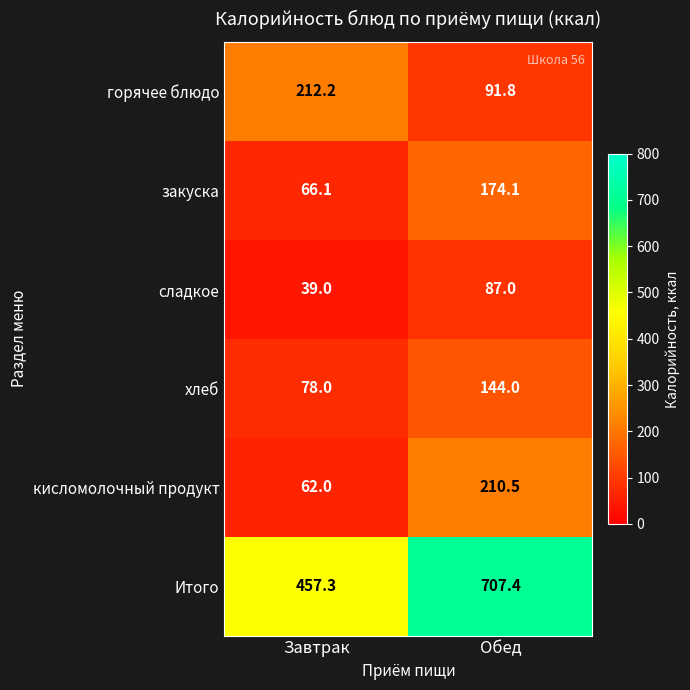

What is the total value across all series at Обед?

1414.8